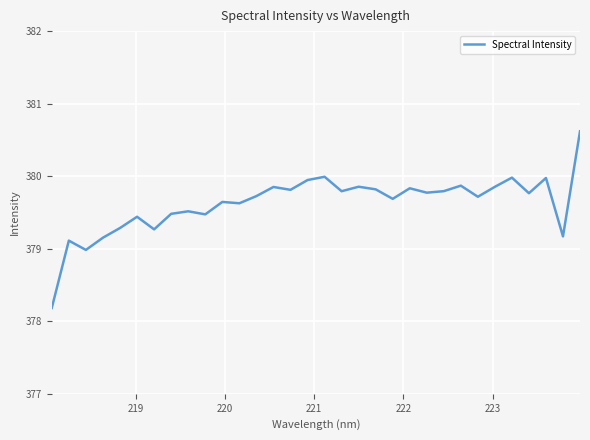

What is the difference between the maximum and minimum values?

2.4